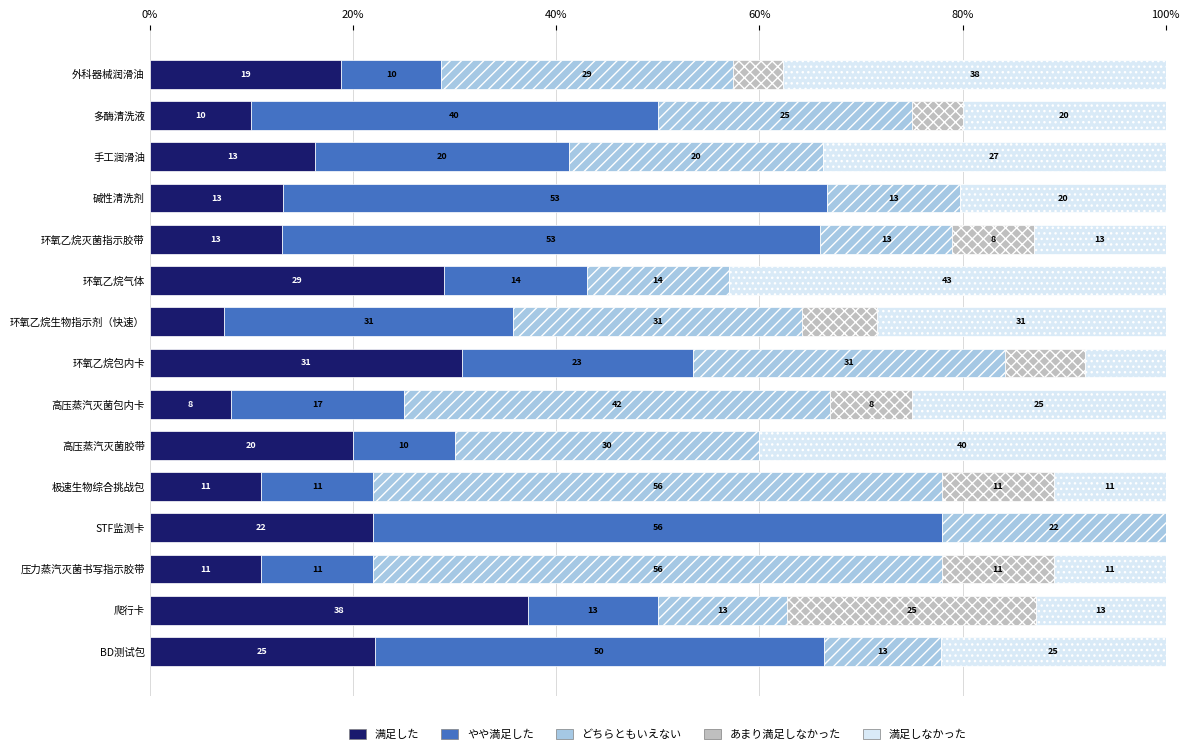

True or false: 满足した has a value of 7.9 at 环氧乙烷气体.

False